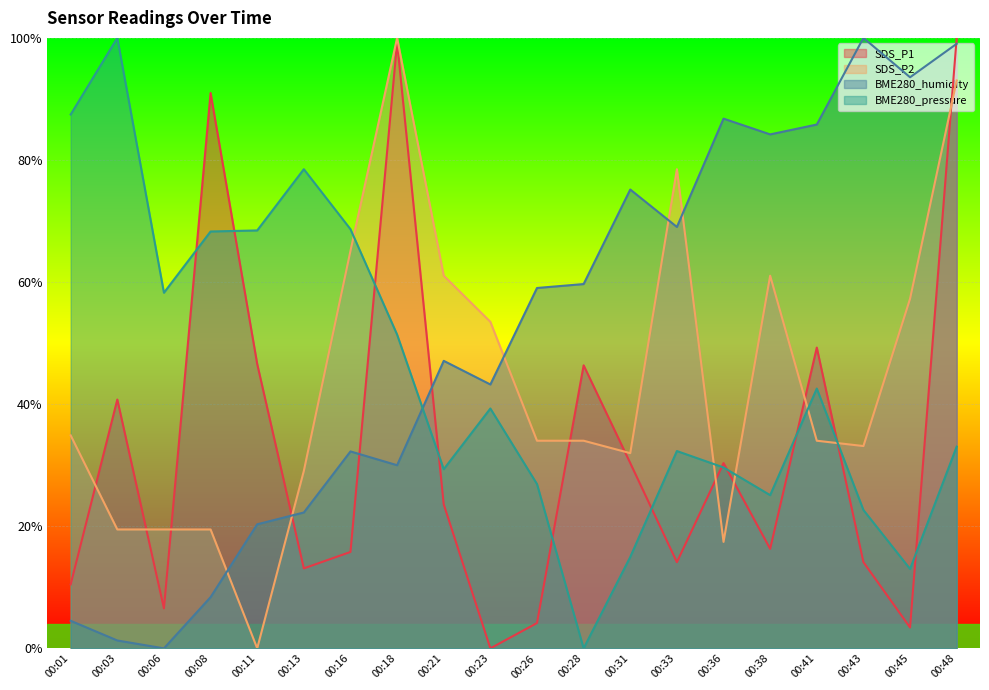

Reading left to right, transcribe all the data shown in this chart.

SDS_P1: 0.1	0.4	0.1	0.9	0.5	0.1	0.2	1.0	0.2	0.0	0.0	0.5	0.3	0.1	0.3	0.2	0.5	0.1	0.0	1.0
SDS_P2: 0.3	0.2	0.2	0.2	0.0	0.3	0.7	1.0	0.6	0.5	0.3	0.3	0.3	0.8	0.2	0.6	0.3	0.3	0.6	0.9
BME280_humidity: 0.0	0.0	0.0	0.1	0.2	0.2	0.3	0.3	0.5	0.4	0.6	0.6	0.8	0.7	0.9	0.8	0.9	1.0	0.9	1.0
BME280_pressure: 0.9	1.0	0.6	0.7	0.7	0.8	0.7	0.5	0.3	0.4	0.3	0.0	0.1	0.3	0.3	0.3	0.4	0.2	0.1	0.3